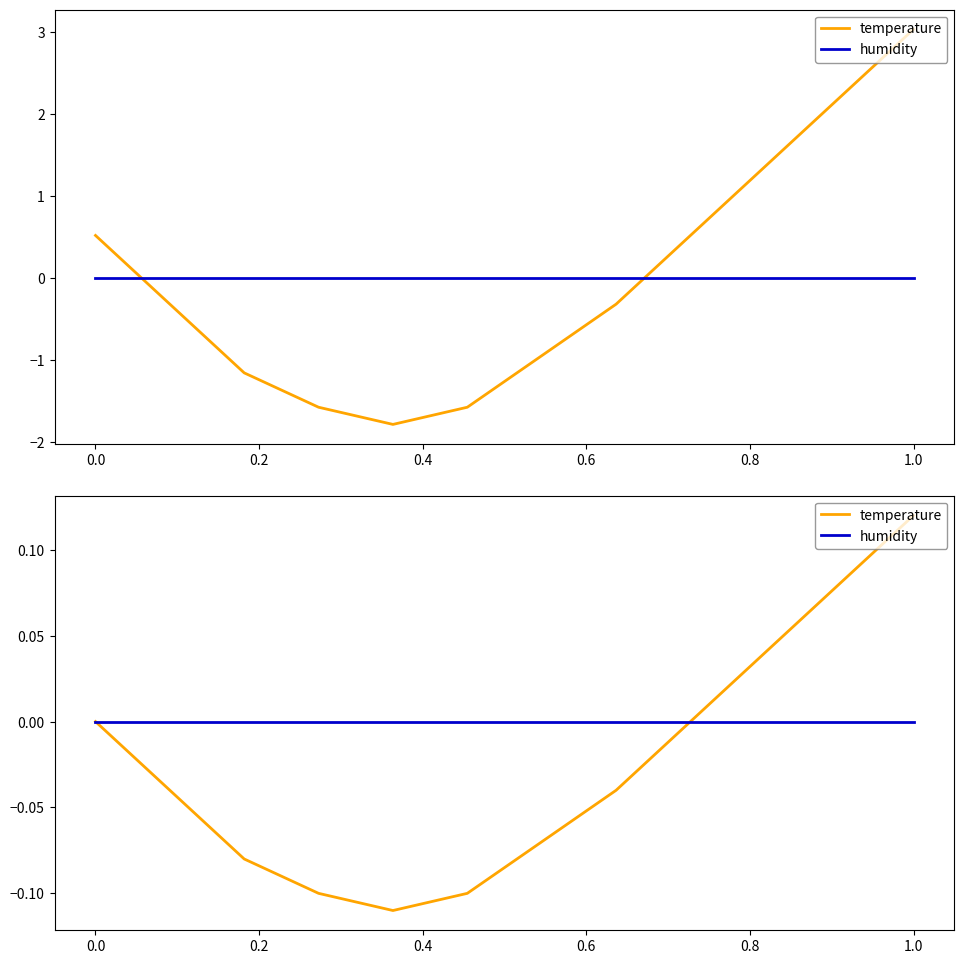

List the series in order of their overall mean, lowest first.

temperature, humidity